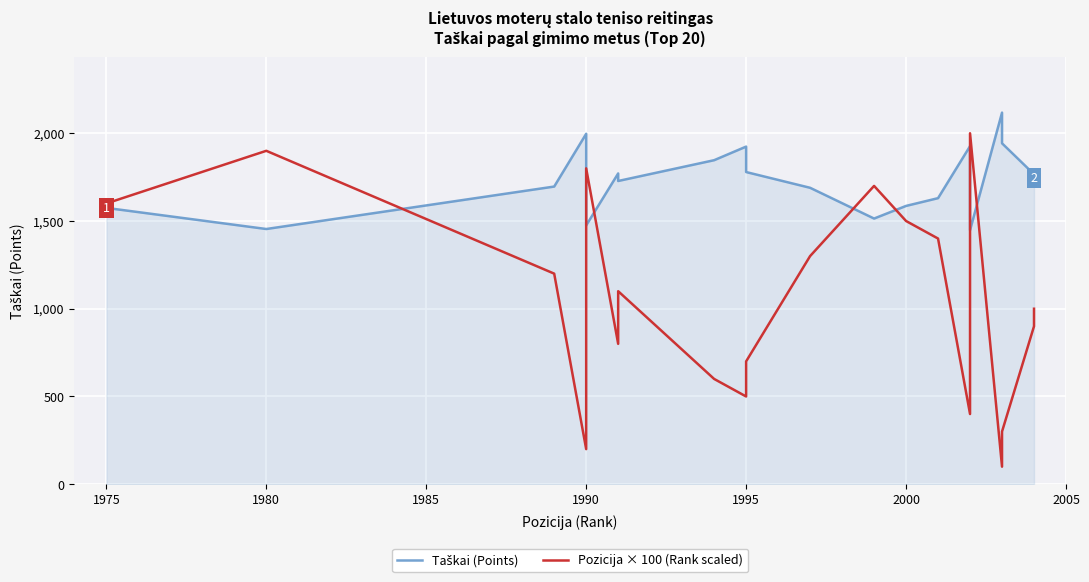

What are all the series names shown in the legend?

Taškai (Points), Pozicija × 100 (Rank scaled)